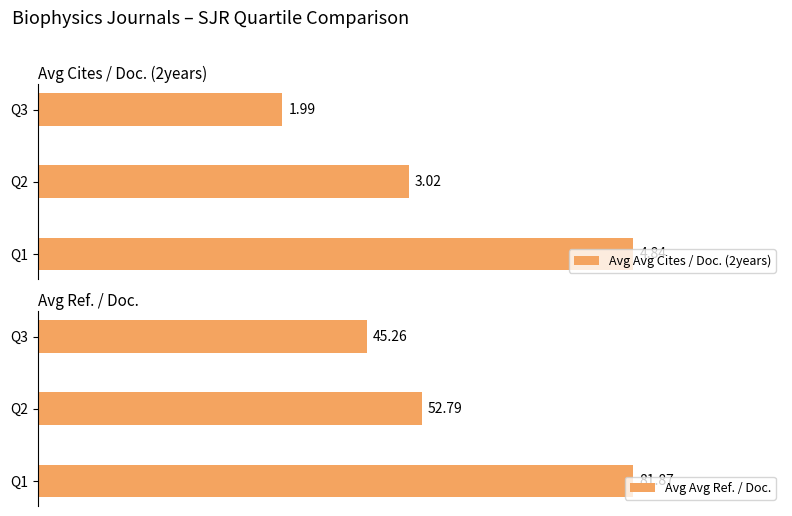

Rank the categories by Avg Avg Ref. / Doc. value from lowest to highest.

Q3, Q2, Q1